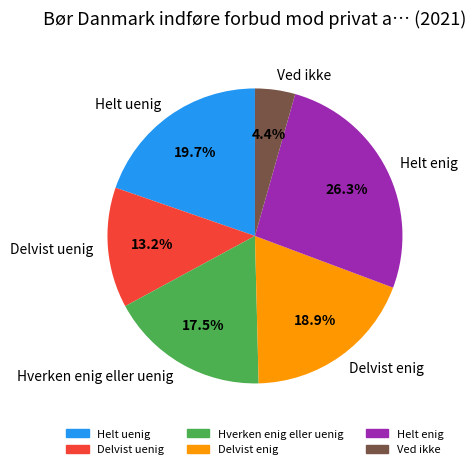

To the nearest percent, what portion does Delvist enig represent?

19%